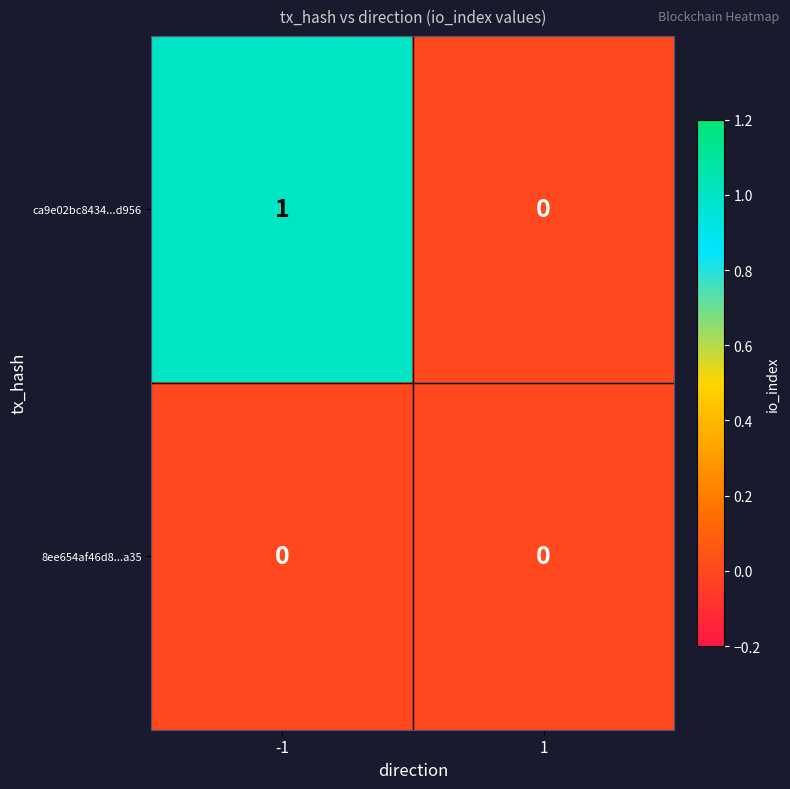

List the series in order of their peak value, highest first.

ca9e02bc8434...d956, 8ee654af46d8...a35